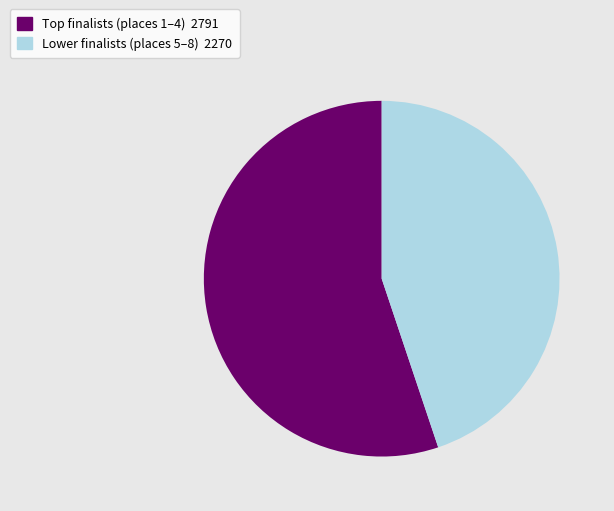

How many slices are in this pie chart?

2